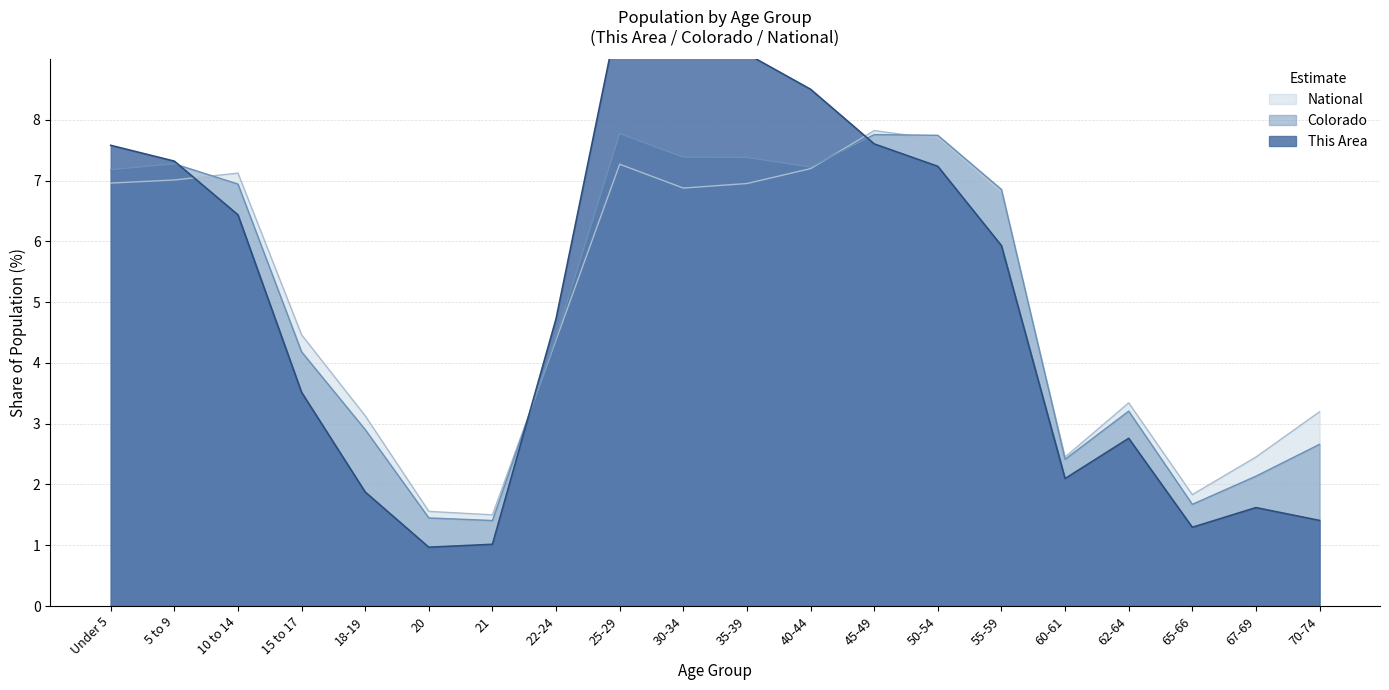

Reading left to right, what are all the values shown in this chart?

This Area: Under 5=7.6	5 to 9=7.3	10 to 14=6.4	15 to 17=3.5	18-19=1.9	20=1.0	21=1.0	22-24=4.7	25-29=9.8	30-34=9.2	35-39=9.1	40-44=8.5	45-49=7.6	50-54=7.2	55-59=5.9	60-61=2.1	62-64=2.8	65-66=1.3	67-69=1.6	70-74=1.4
Colorado: Under 5=7.2	5 to 9=7.3	10 to 14=6.9	15 to 17=4.2	18-19=2.9	20=1.4	21=1.4	22-24=4.4	25-29=7.8	30-34=7.4	35-39=7.4	40-44=7.2	45-49=7.8	50-54=7.7	55-59=6.9	60-61=2.4	62-64=3.2	65-66=1.7	67-69=2.1	70-74=2.7
National: Under 5=7.0	5 to 9=7.0	10 to 14=7.1	15 to 17=4.5	18-19=3.1	20=1.6	21=1.5	22-24=4.4	25-29=7.3	30-34=6.9	35-39=7.0	40-44=7.2	45-49=7.8	50-54=7.7	55-59=6.8	60-61=2.5	62-64=3.3	65-66=1.8	67-69=2.5	70-74=3.2